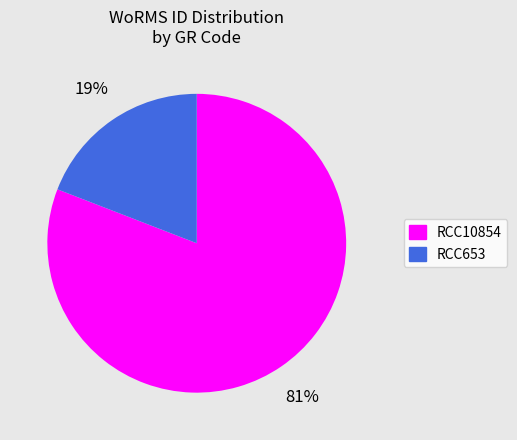

Which slice is the smallest?

RCC653